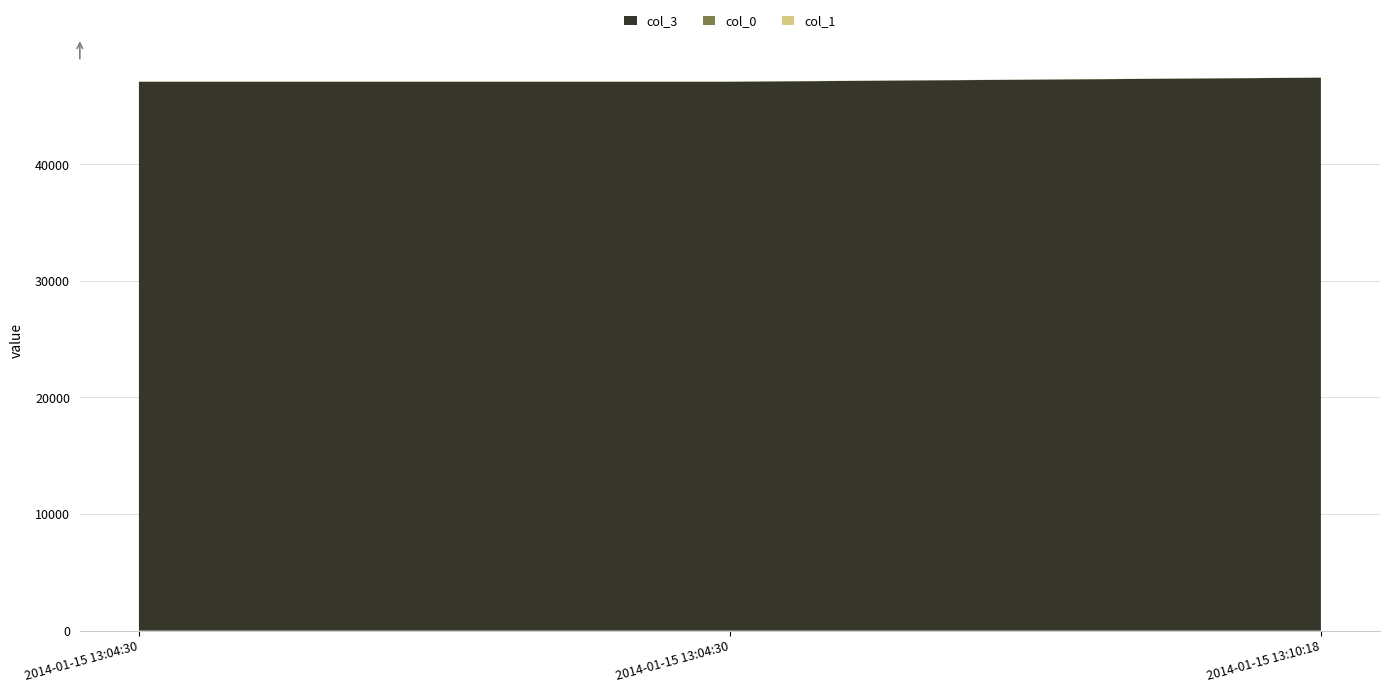

Reading right to left, extract all data points from this chart.

col_3: 2014-01-15 13:10:18=47418.4	2014-01-15 13:04:30=47070.9	2014-01-15 13:04:30=47070.9
col_0: 2014-01-15 13:10:18=7.0	2014-01-15 13:04:30=7.0	2014-01-15 13:04:30=7.0
col_1: 2014-01-15 13:10:18=7.0	2014-01-15 13:04:30=7.0	2014-01-15 13:04:30=7.0